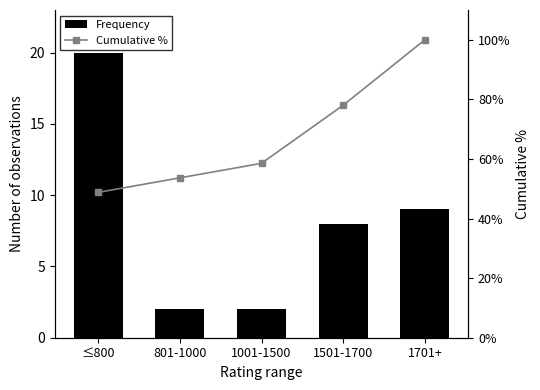

Which series has the largest total across all categories?

Cumulative %